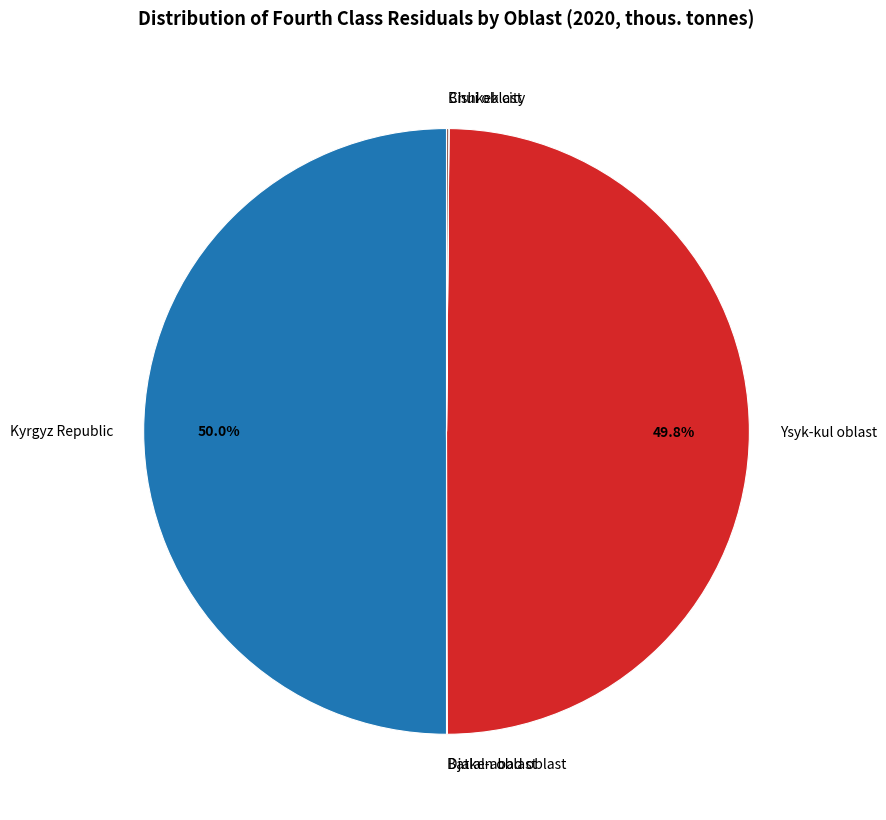

To the nearest percent, what portion does Ysyk-kul oblast represent?

50%